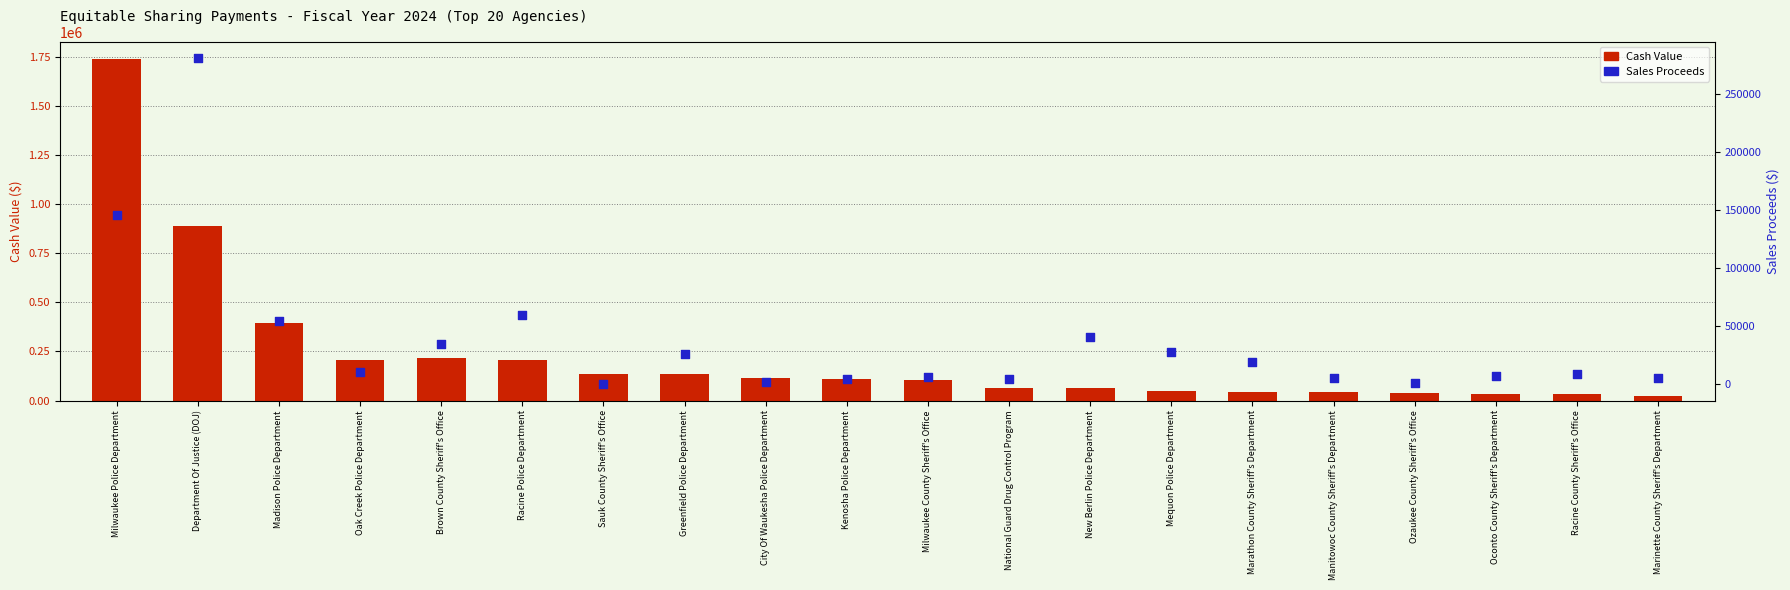

Which series contains the lowest Y value?

Sales Proceeds